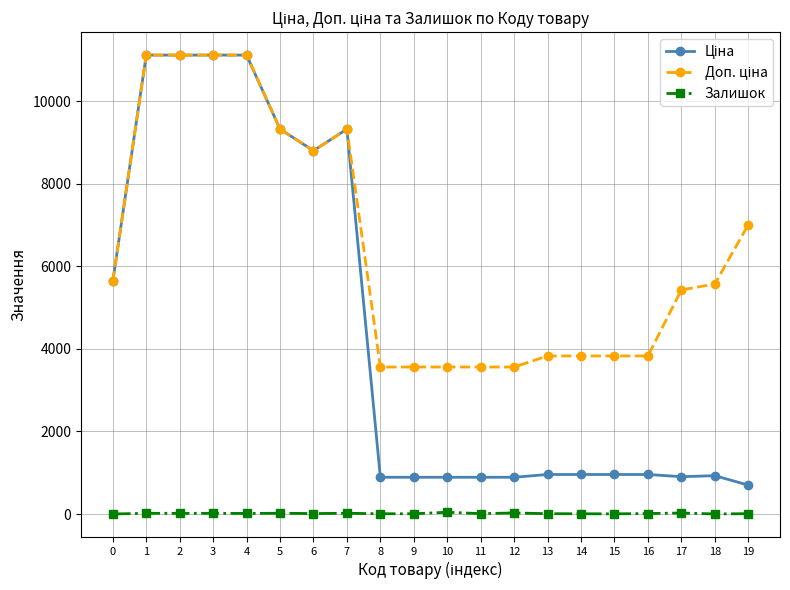

Which series has the largest total across all categories?

Доп. ціна